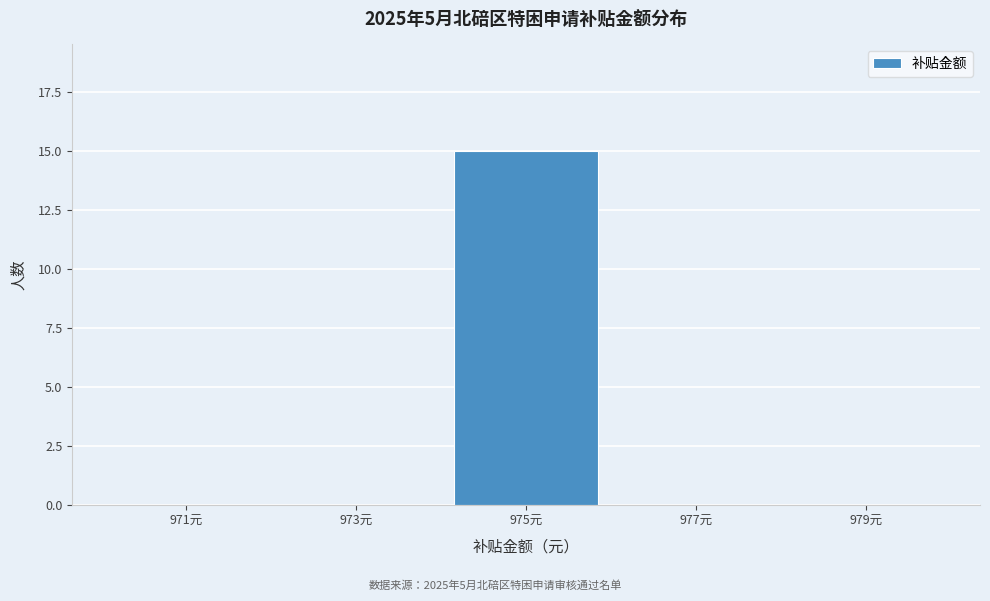

Reading left to right, list every bar in this chart as the range it spans on the x-axis followed by its height. The values are not printed on the chart, so give them approximately, as read against the axis.

970 to 972: 0
972 to 974: 0
974 to 976: 15
976 to 978: 0
978 to 980: 0